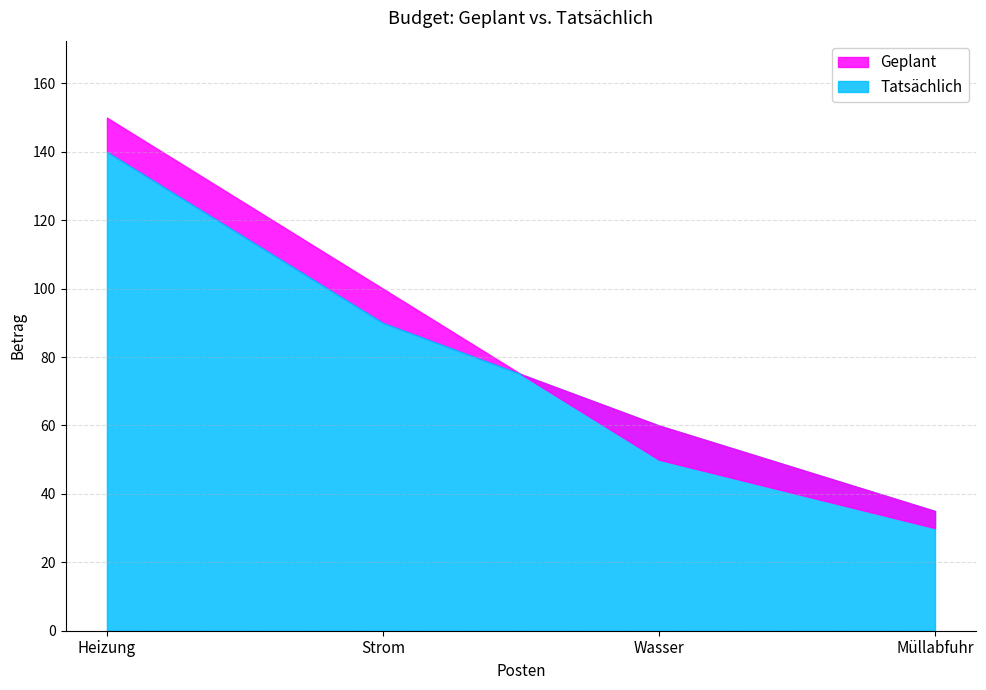

The Geplant series shows 43 at Strom. True or false?

False